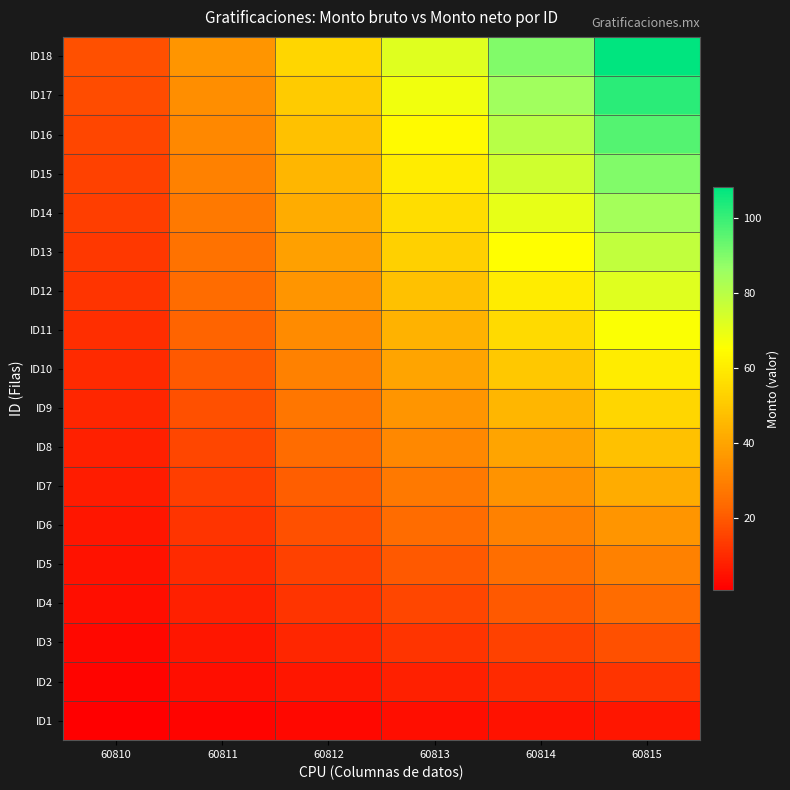

Which series has the largest total across all categories?

ID18